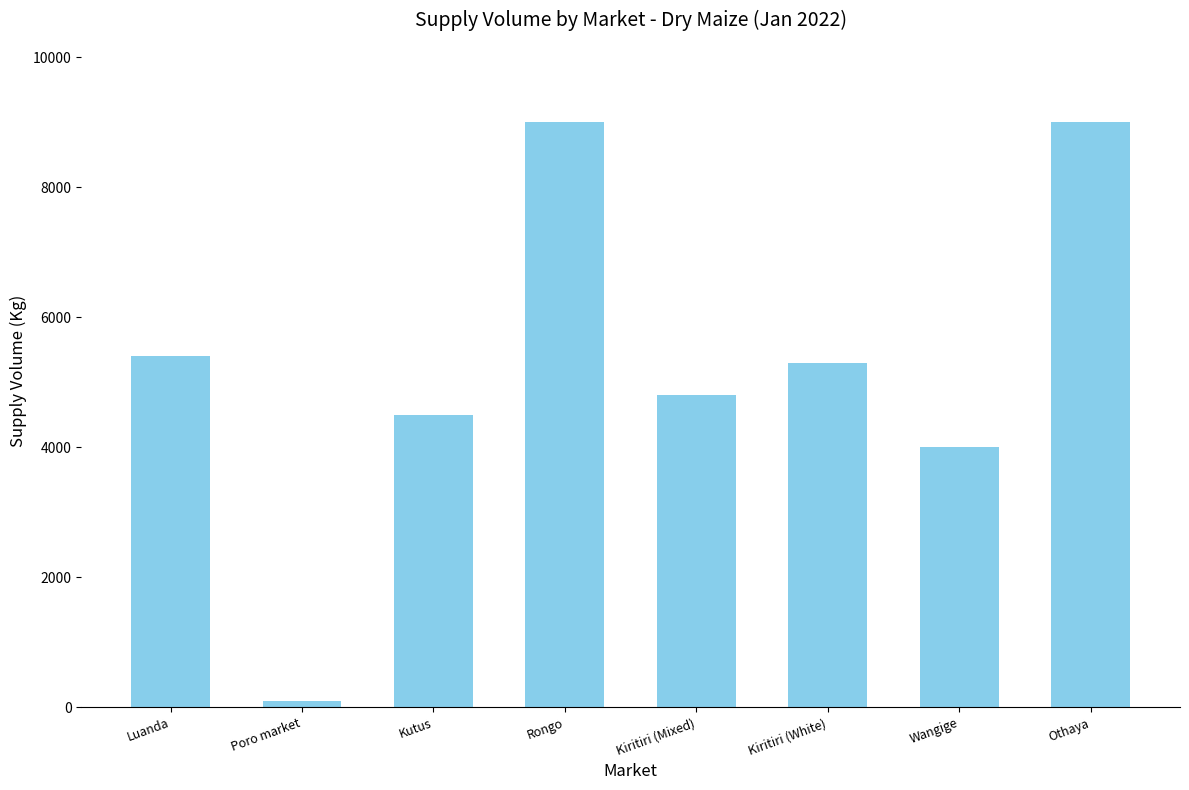

What is the change in value from Luanda to Othaya?

+3600